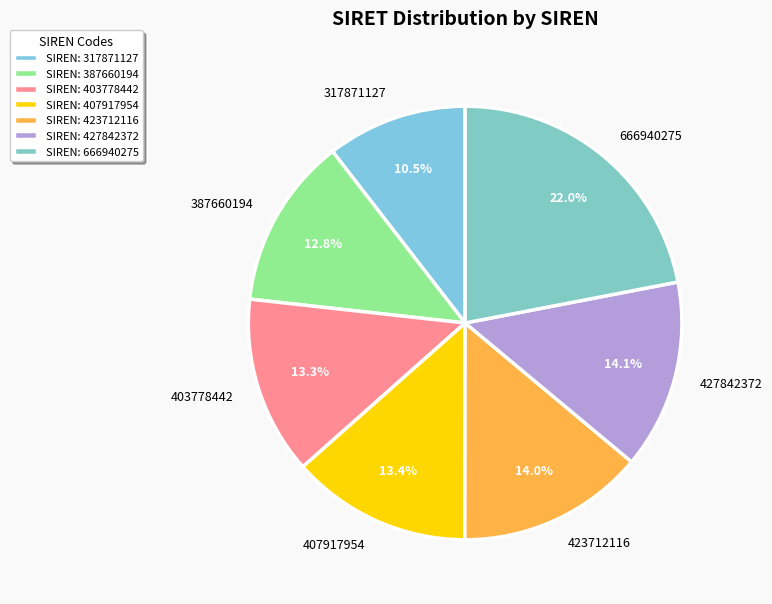

Which slice is the smallest?

317871127